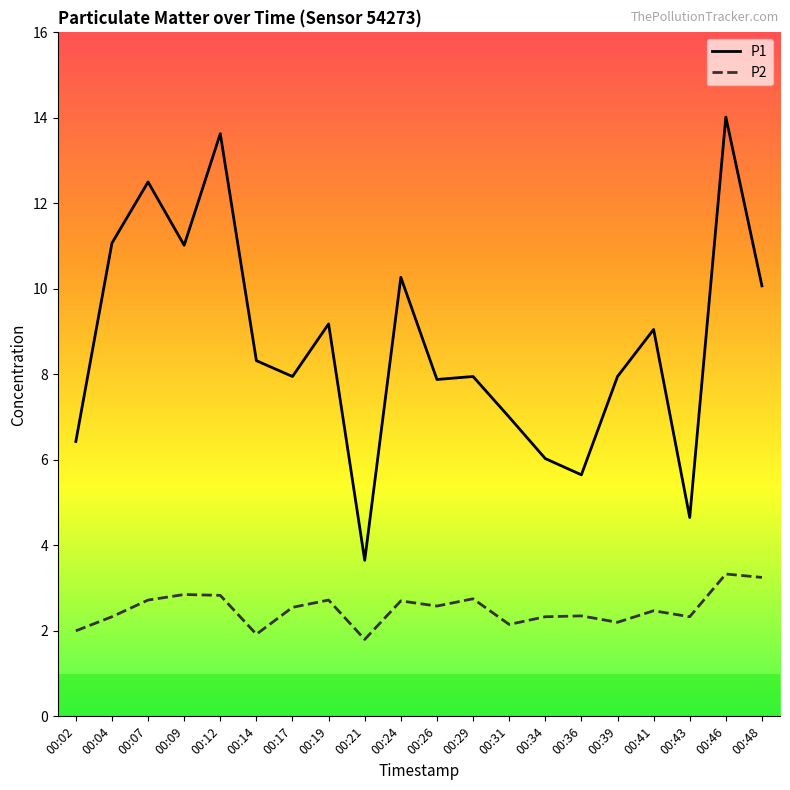

What is the difference between the maximum and minimum values in the P1 series?

10.4